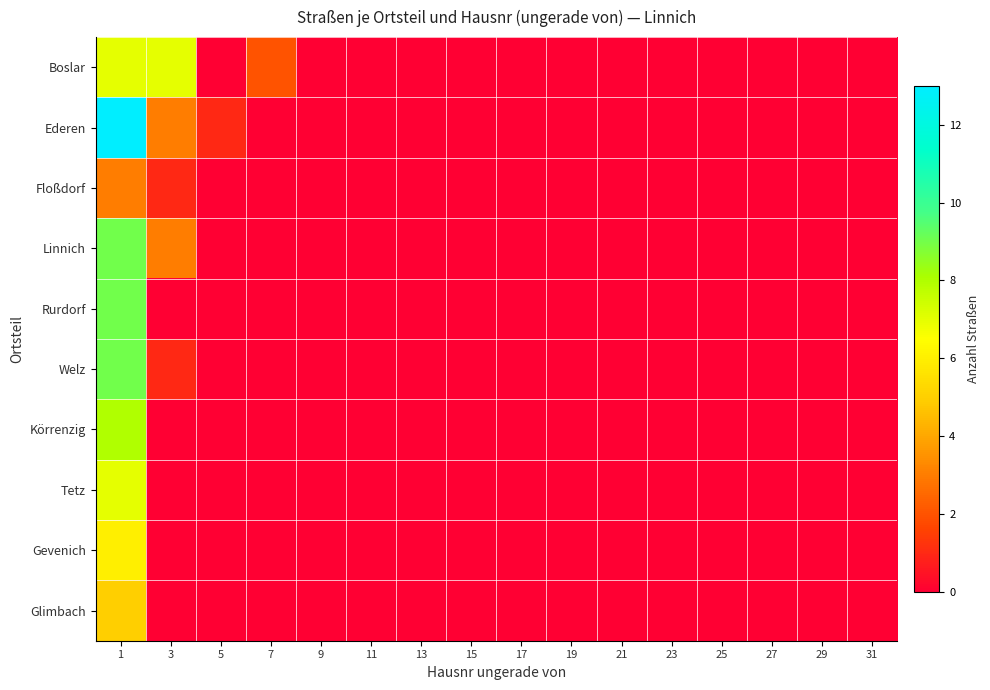

Count the number of data series in this chart.

10